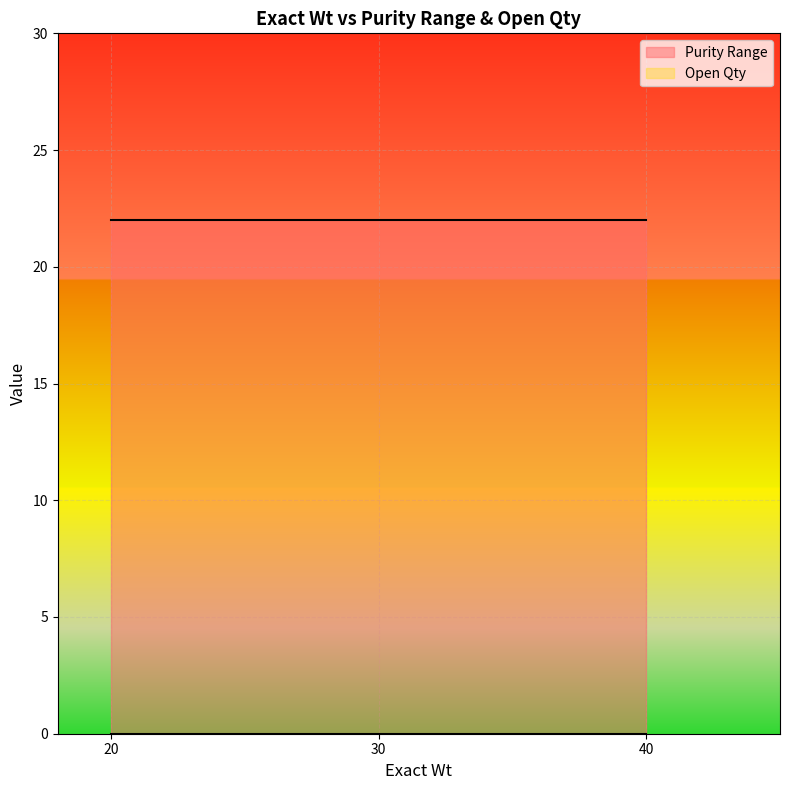

How many series are shown in this chart?

2